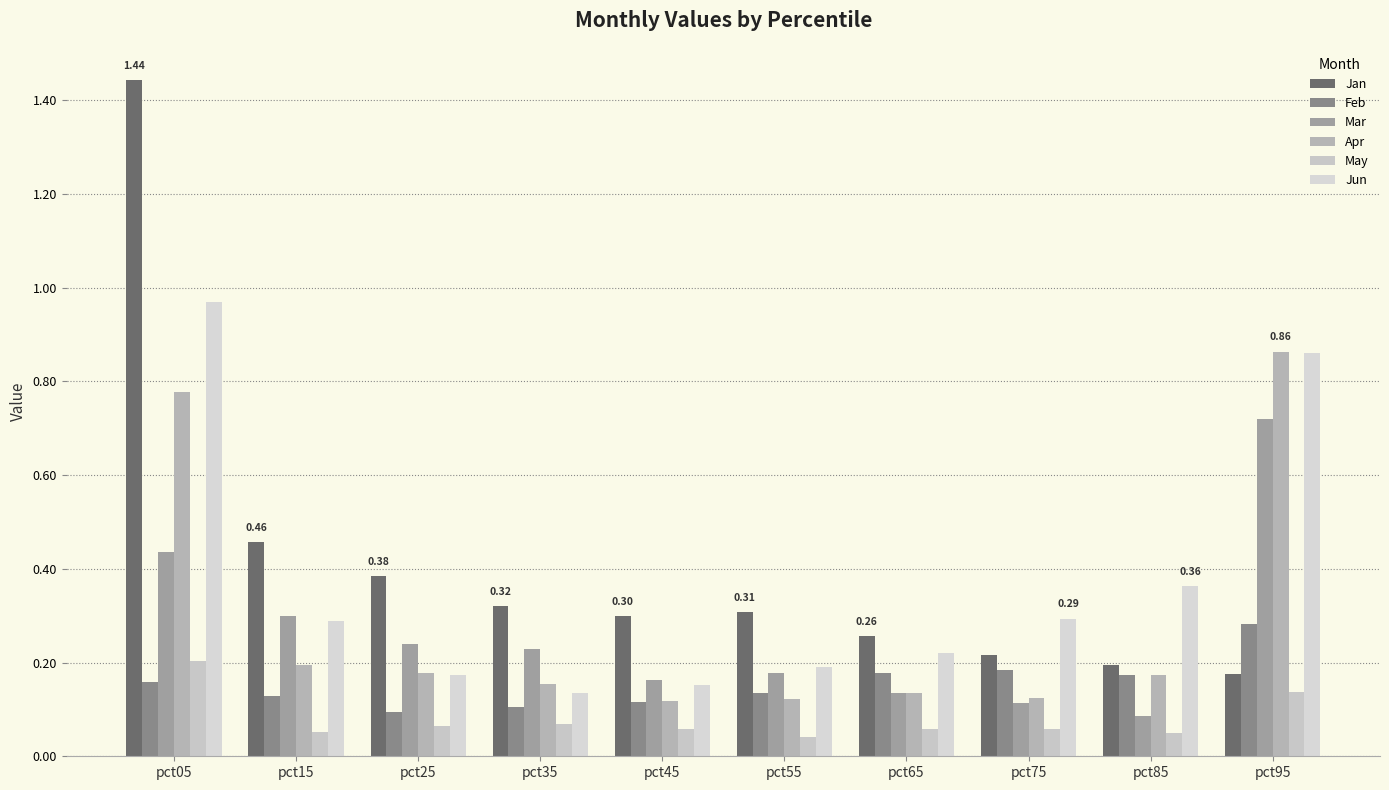

What is the spread (max minus min) of values at pct25?

0.3